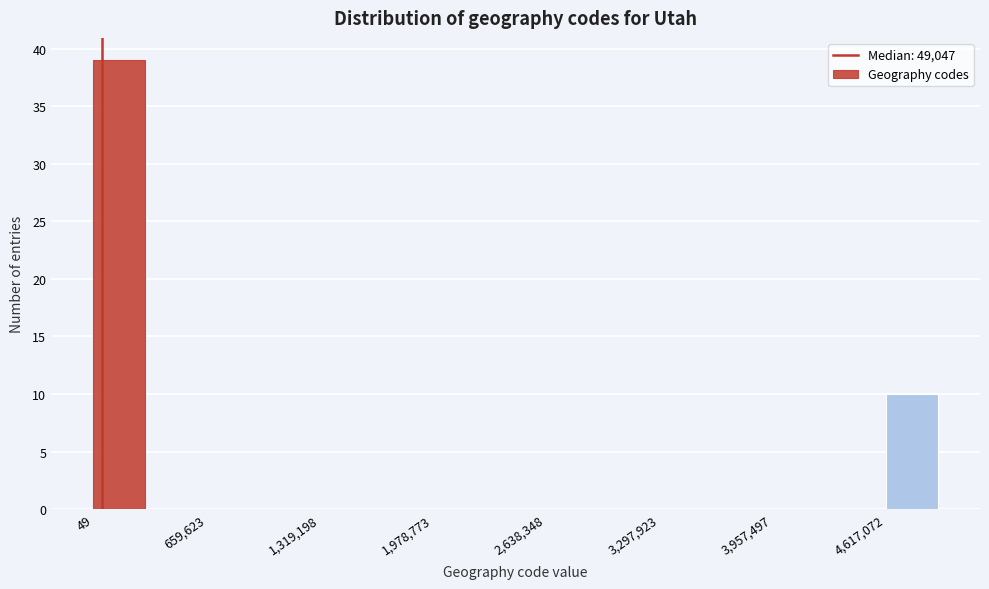

Around what value on the x-axis is the tallest bar? Give the approximate position of its centre, as read against the axis.

200000